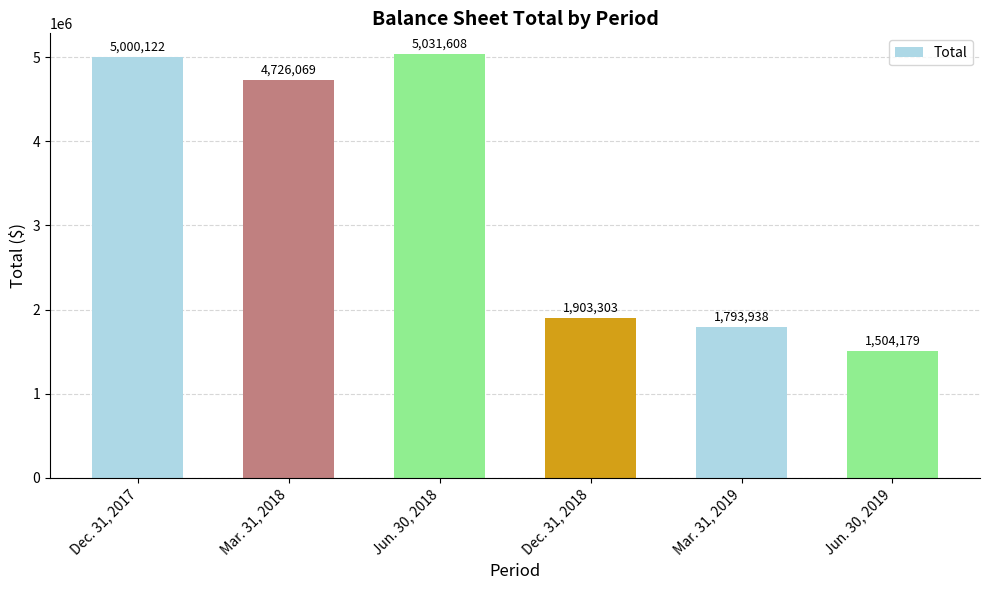

Where does the data first go above 4726069?

Dec. 31, 2017